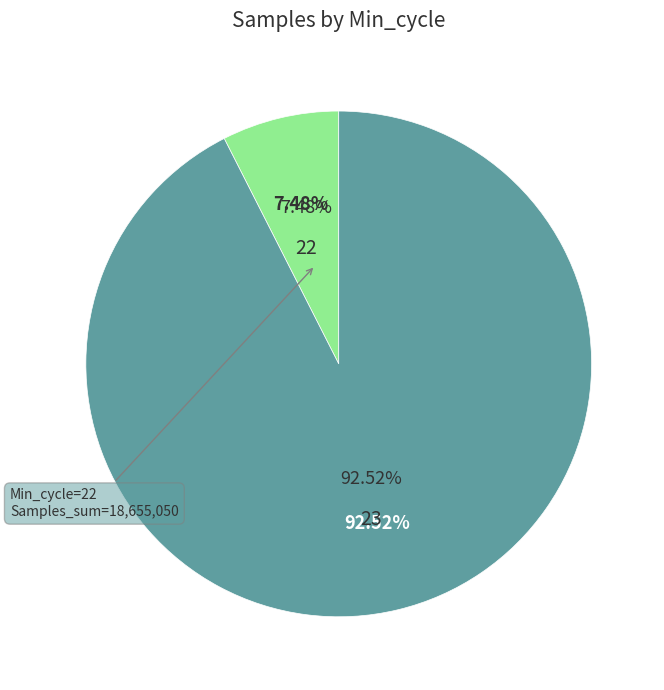

Is it true that 23 is 19% of the pie?

False